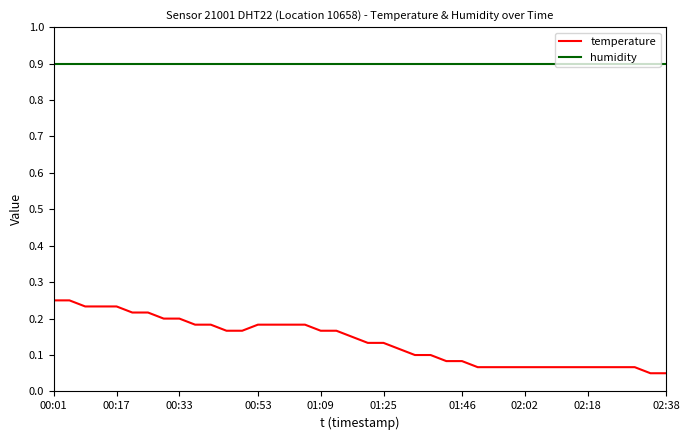

What is the lowest value of the humidity series?

0.9